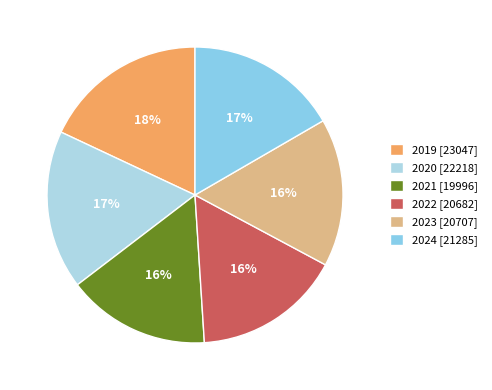

Which category has the smallest portion of the pie?

2021